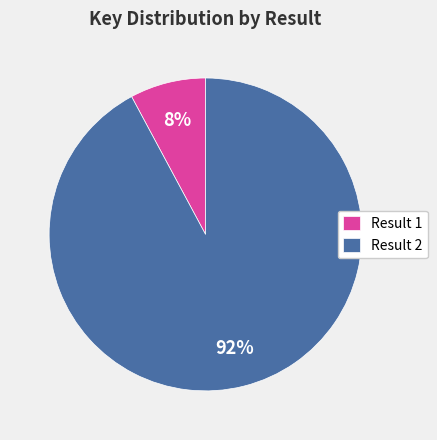

Is the sum of Result 2 and Result 1 greater than half?

Yes